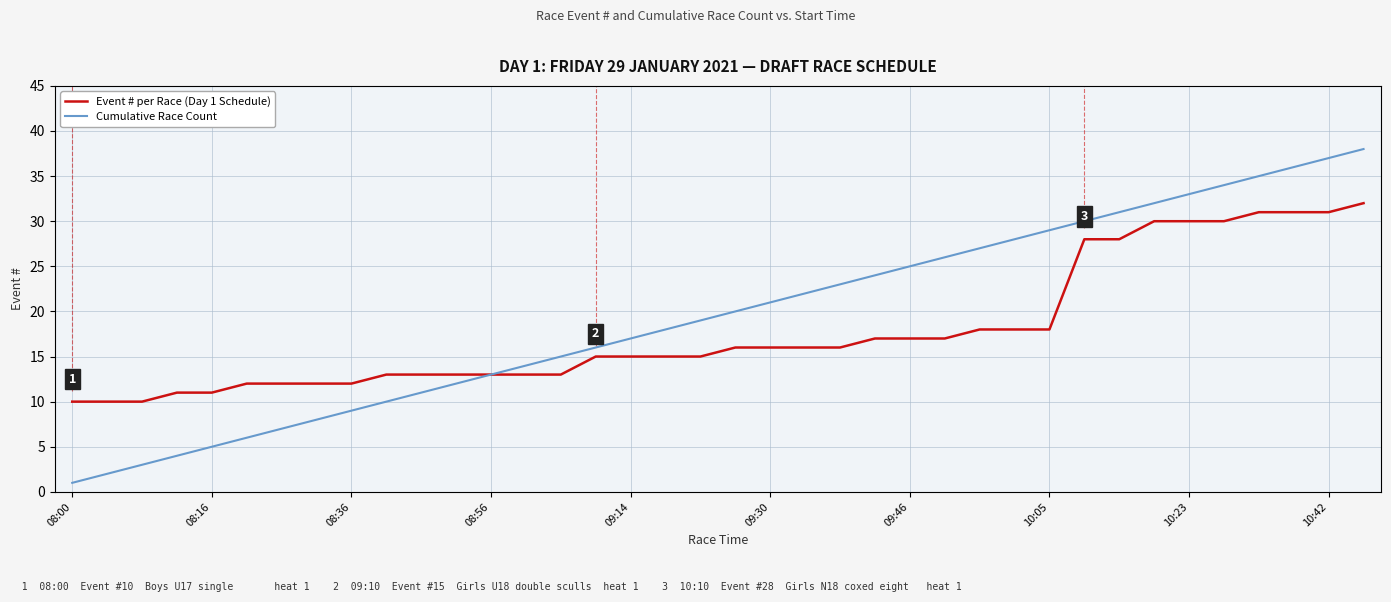

List the series in order of their peak value, highest first.

Cumulative Race Count, Event # per Race (Day 1 Schedule)